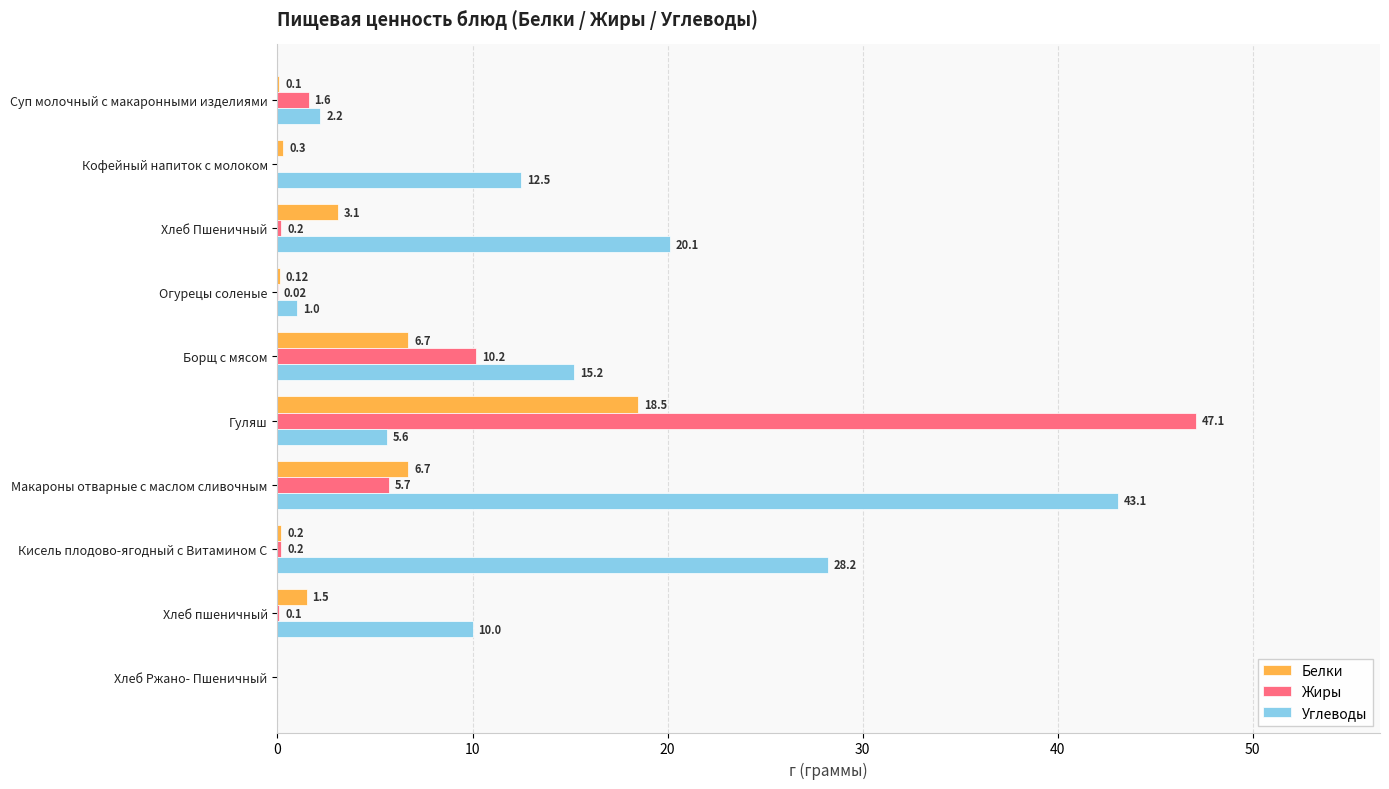

What is the total value across all series at Кисель плодово-ягодный с Витамином С?

28.6